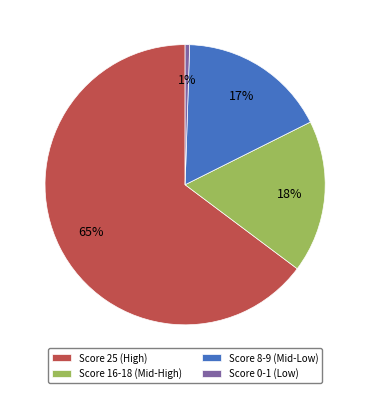

Which slice is the smallest?

Score 0-1 (Low)